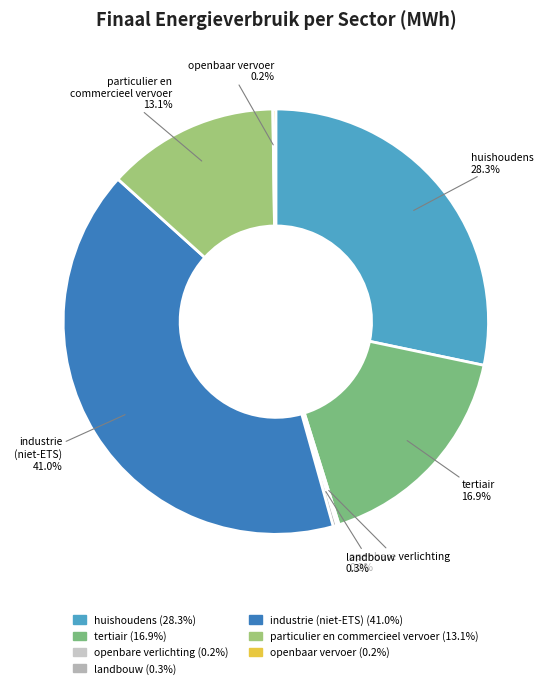

Does particulier en commercieel vervoer account for over 50% of the chart?

No